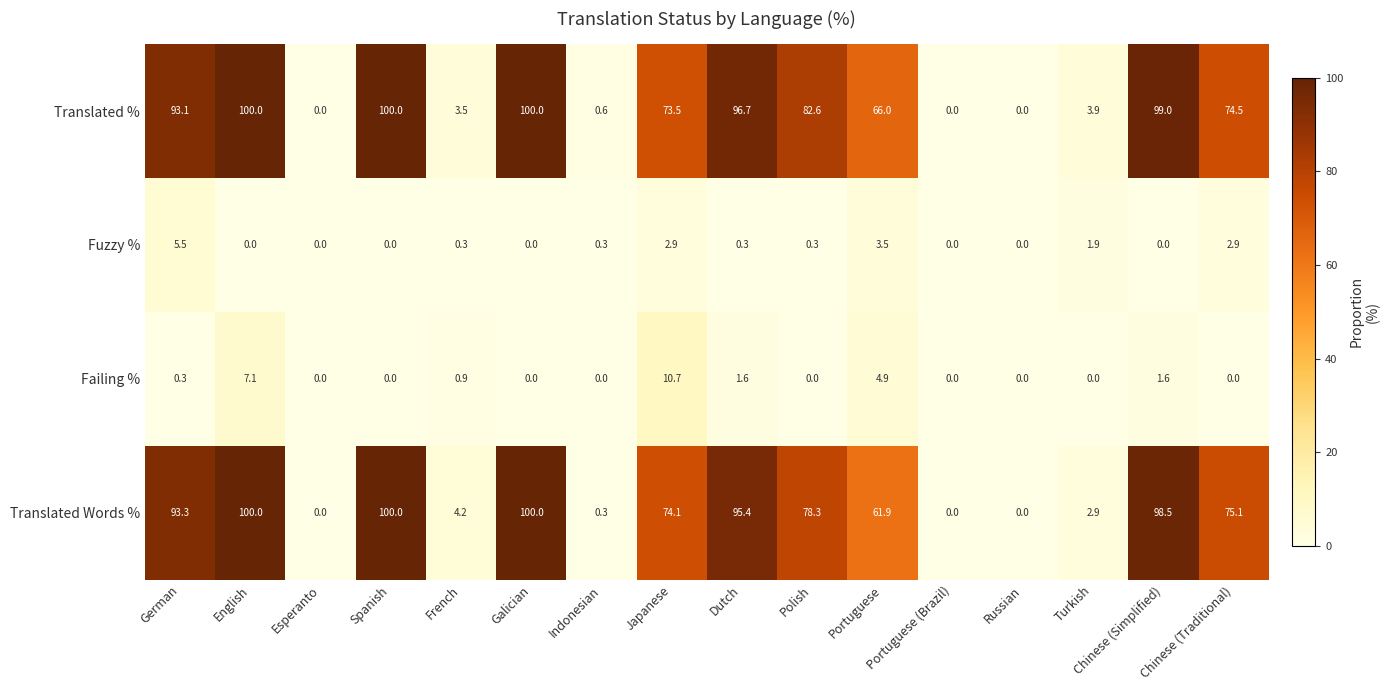

What is the maximum value shown in the chart?

100.0